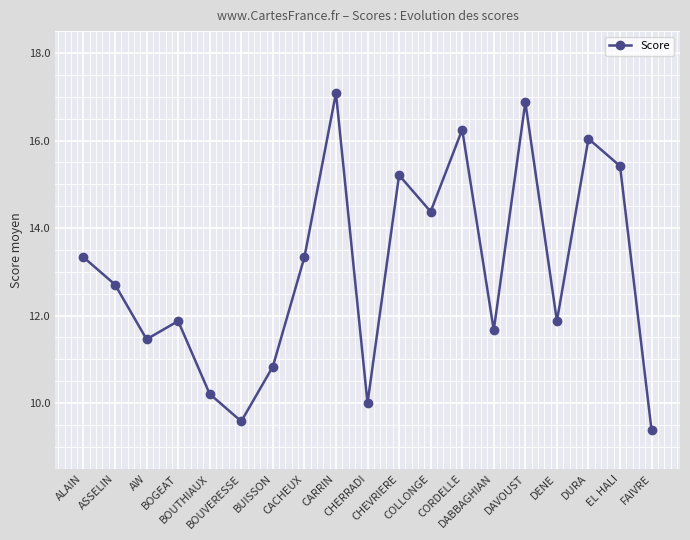

What is the sum of the values at ASSELIN and AW?

24.2